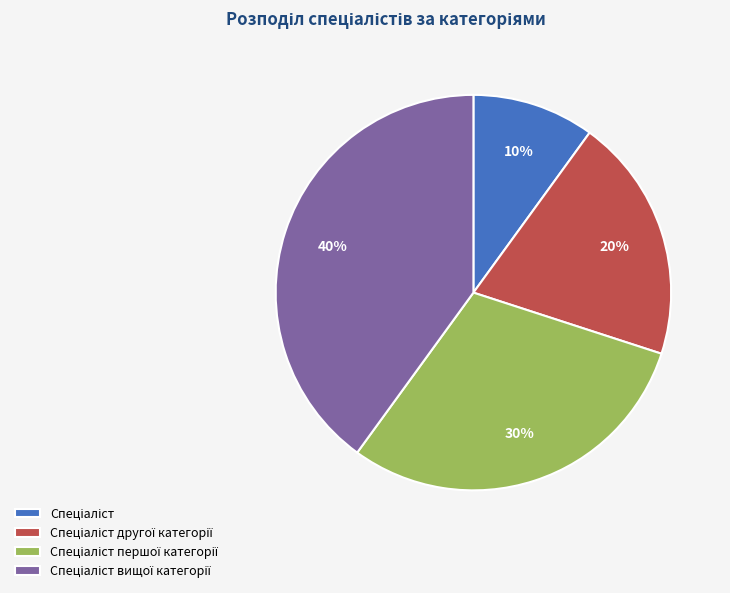

Is there a majority slice in this chart?

No